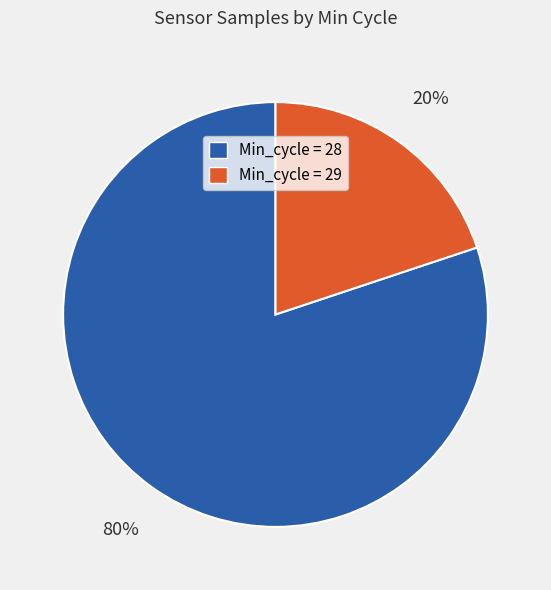

Is there a majority slice in this chart?

Yes